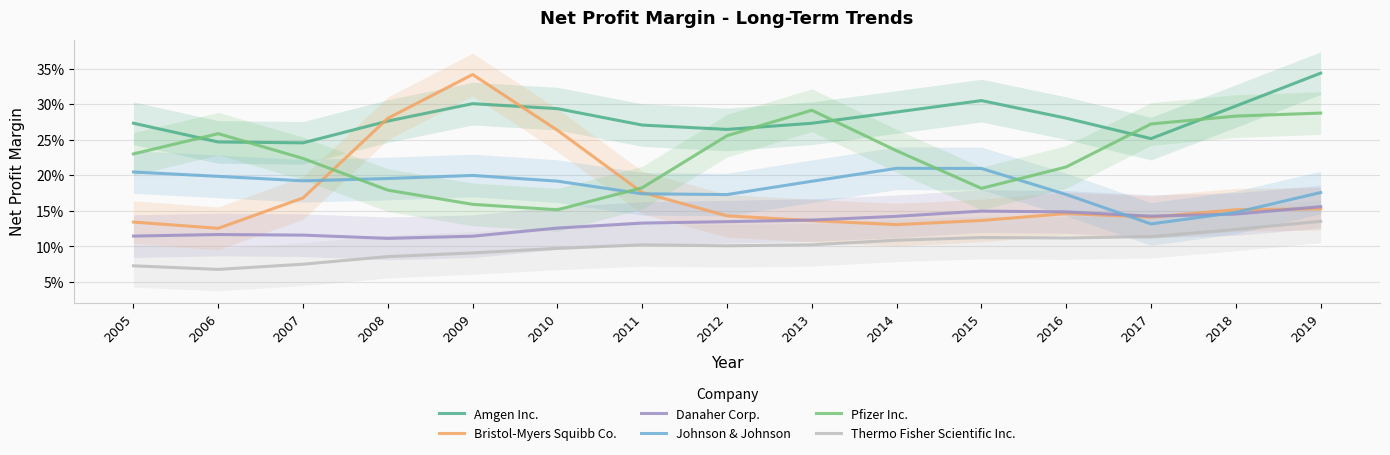

Reading left to right, what are all the values shown in this chart?

Amgen Inc.: 2005=0.3	2006=0.2	2007=0.2	2008=0.3	2009=0.3	2010=0.3	2011=0.3	2012=0.3	2013=0.3	2014=0.3	2015=0.3	2016=0.3	2017=0.3	2018=0.3	2019=0.3
Bristol-Myers Squibb Co.: 2005=0.1	2006=0.1	2007=0.2	2008=0.3	2009=0.3	2010=0.3	2011=0.2	2012=0.1	2013=0.1	2014=0.1	2015=0.1	2016=0.1	2017=0.1	2018=0.2	2019=0.2
Danaher Corp.: 2005=0.1	2006=0.1	2007=0.1	2008=0.1	2009=0.1	2010=0.1	2011=0.1	2012=0.1	2013=0.1	2014=0.1	2015=0.1	2016=0.1	2017=0.1	2018=0.1	2019=0.2
Johnson & Johnson: 2005=0.2	2006=0.2	2007=0.2	2008=0.2	2009=0.2	2010=0.2	2011=0.2	2012=0.2	2013=0.2	2014=0.2	2015=0.2	2016=0.2	2017=0.1	2018=0.1	2019=0.2
Pfizer Inc.: 2005=0.2	2006=0.3	2007=0.2	2008=0.2	2009=0.2	2010=0.2	2011=0.2	2012=0.3	2013=0.3	2014=0.2	2015=0.2	2016=0.2	2017=0.3	2018=0.3	2019=0.3
Thermo Fisher Scientific Inc.: 2005=0.1	2006=0.1	2007=0.1	2008=0.1	2009=0.1	2010=0.1	2011=0.1	2012=0.1	2013=0.1	2014=0.1	2015=0.1	2016=0.1	2017=0.1	2018=0.1	2019=0.1